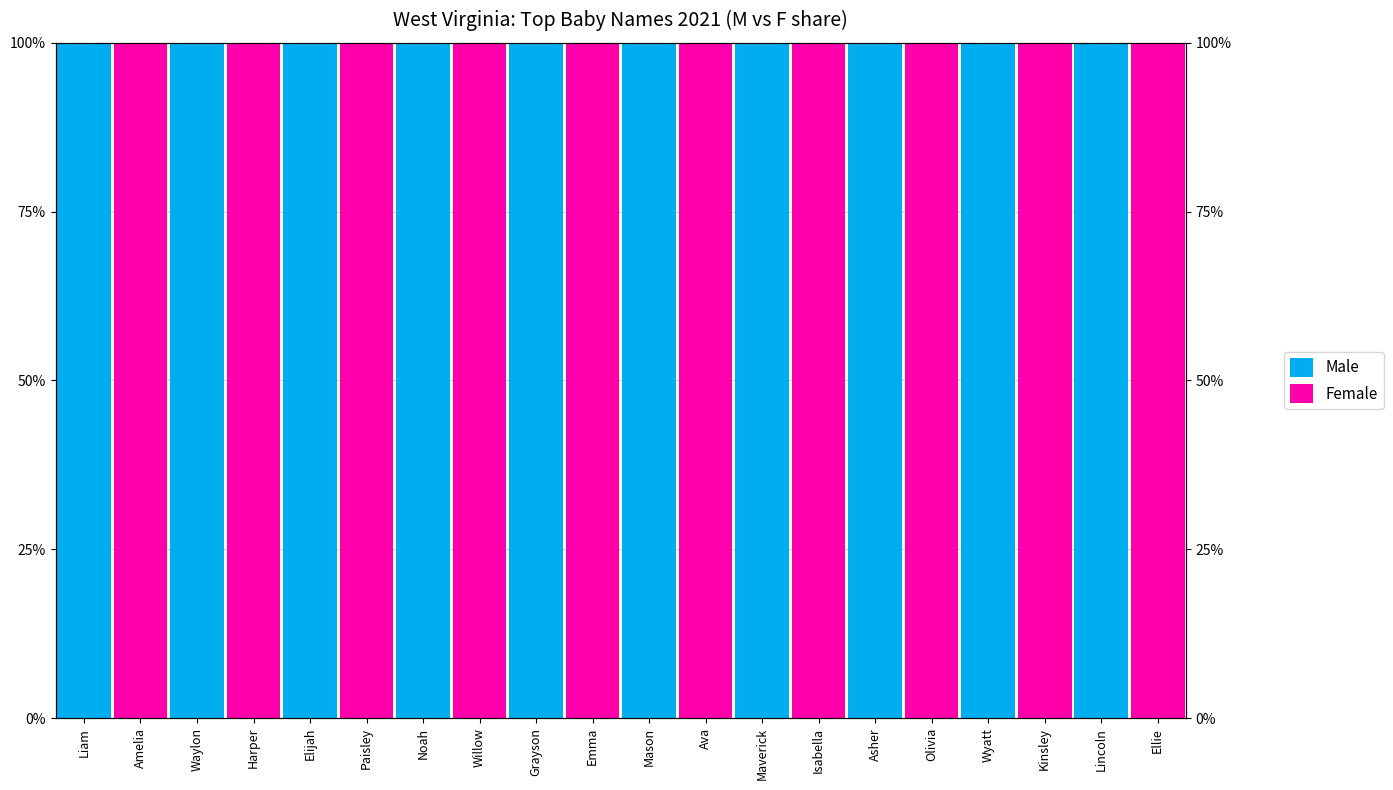

What is the maximum value shown in the chart?

1